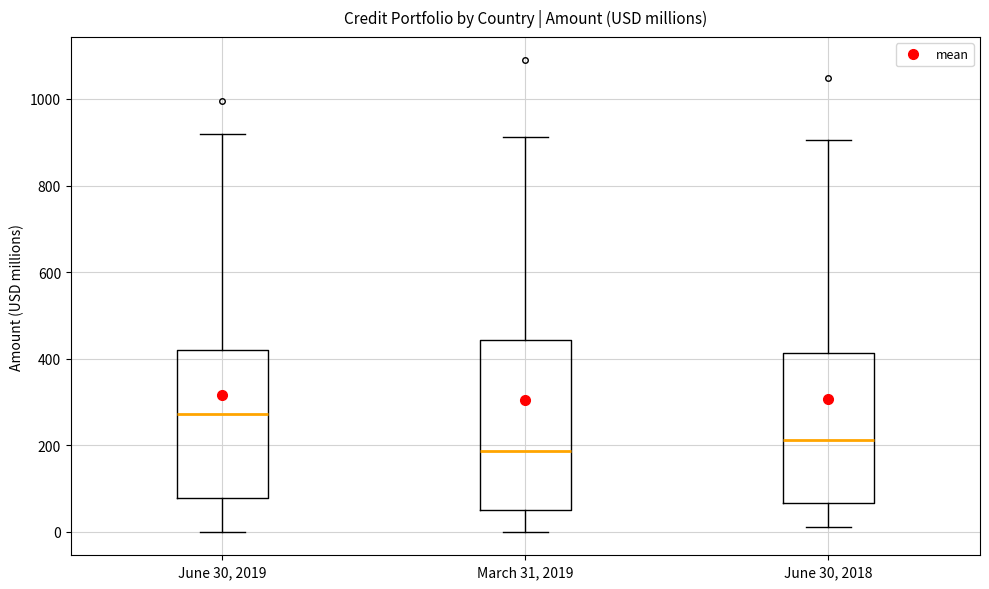

Where does the upper whisker of the box for June 30, 2019 end on the y-axis? The values are not printed on the chart, so give them approximately, as read against the axis.

920